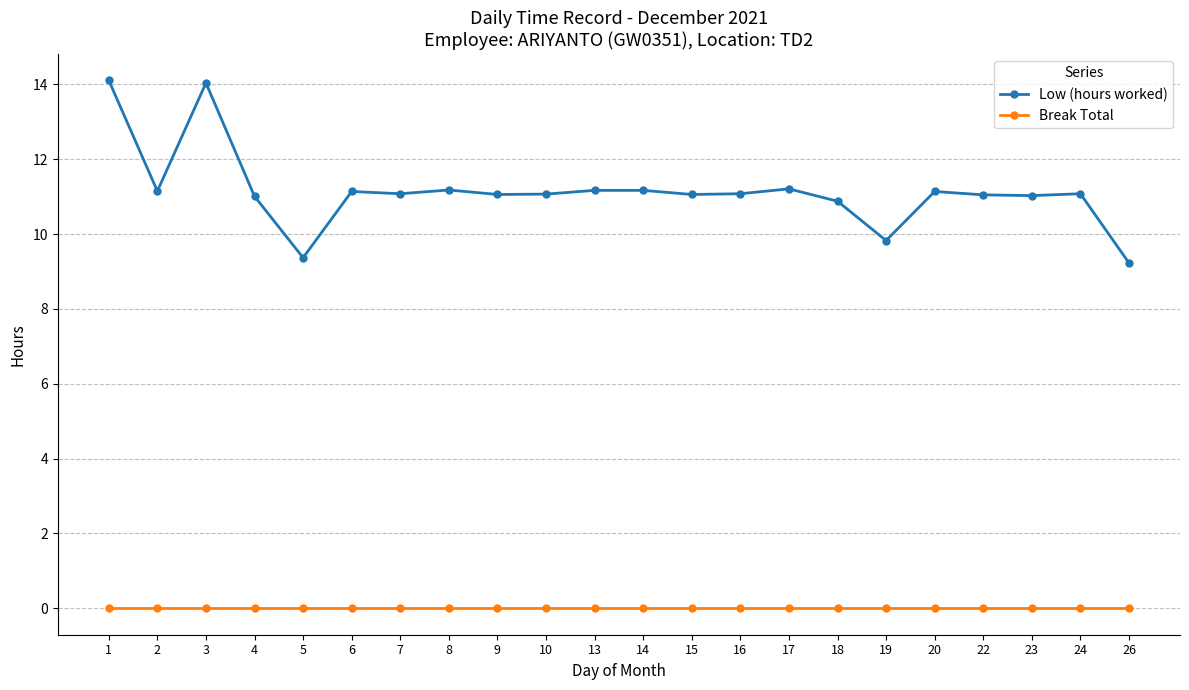

How many lines are shown in the chart?

2